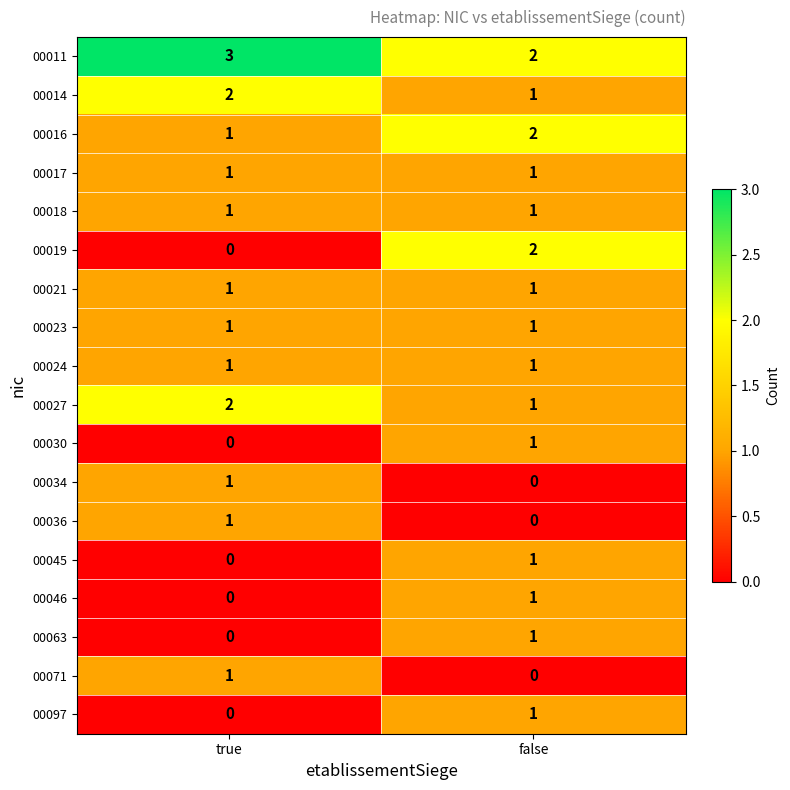

Is the value of 00030 at true greater than the value of 00027 at false?

No